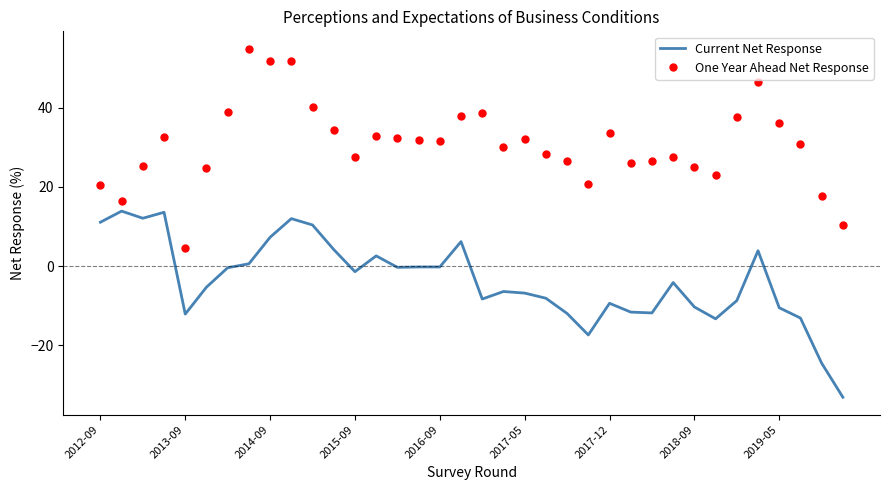

What is the lowest value of the Current Net Response series?

-33.1